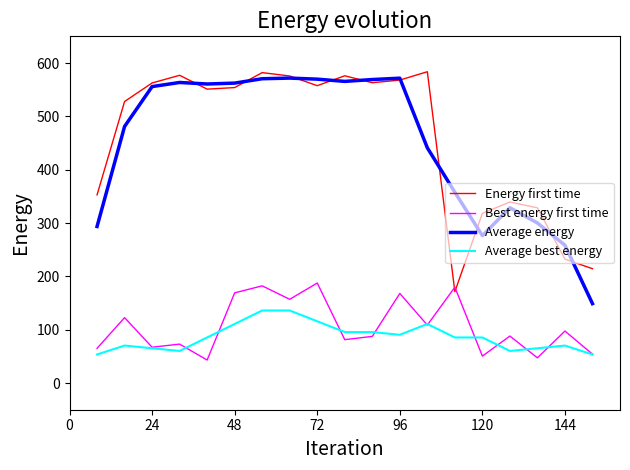

How many distinct data groups are displayed?

4